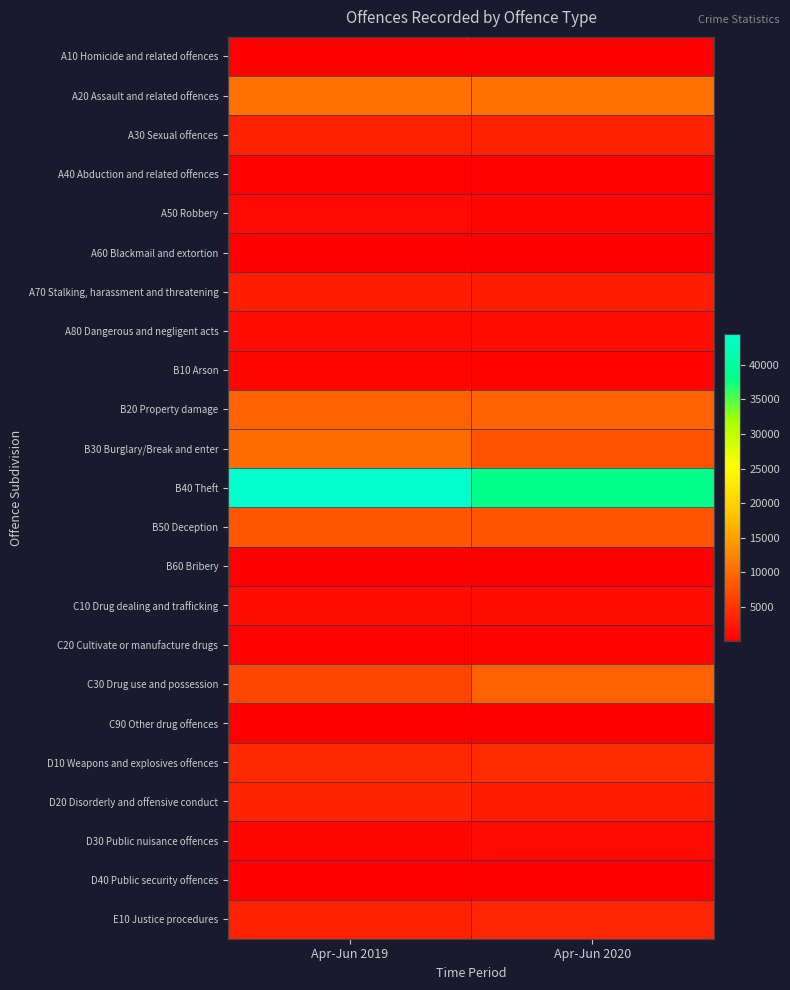

Which has a higher value, Apr-Jun 2020 or Apr-Jun 2019?

Apr-Jun 2020